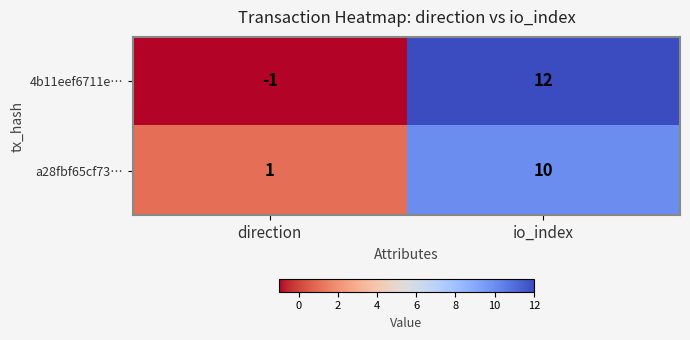

Where is 4b11eef6711e… nearest to the value 5?

direction